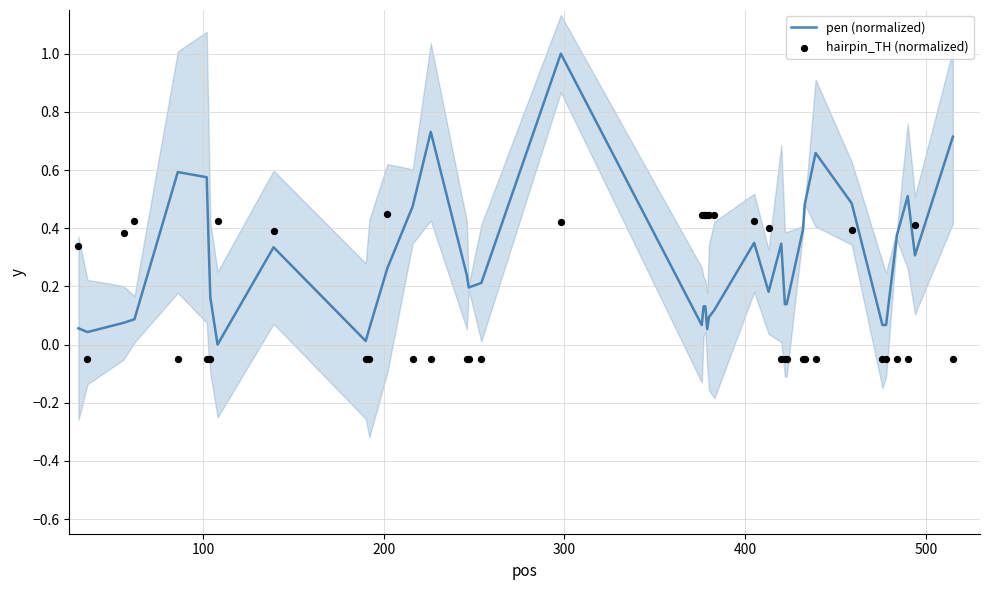

What is the maximum value for pen (normalized)?

1.0